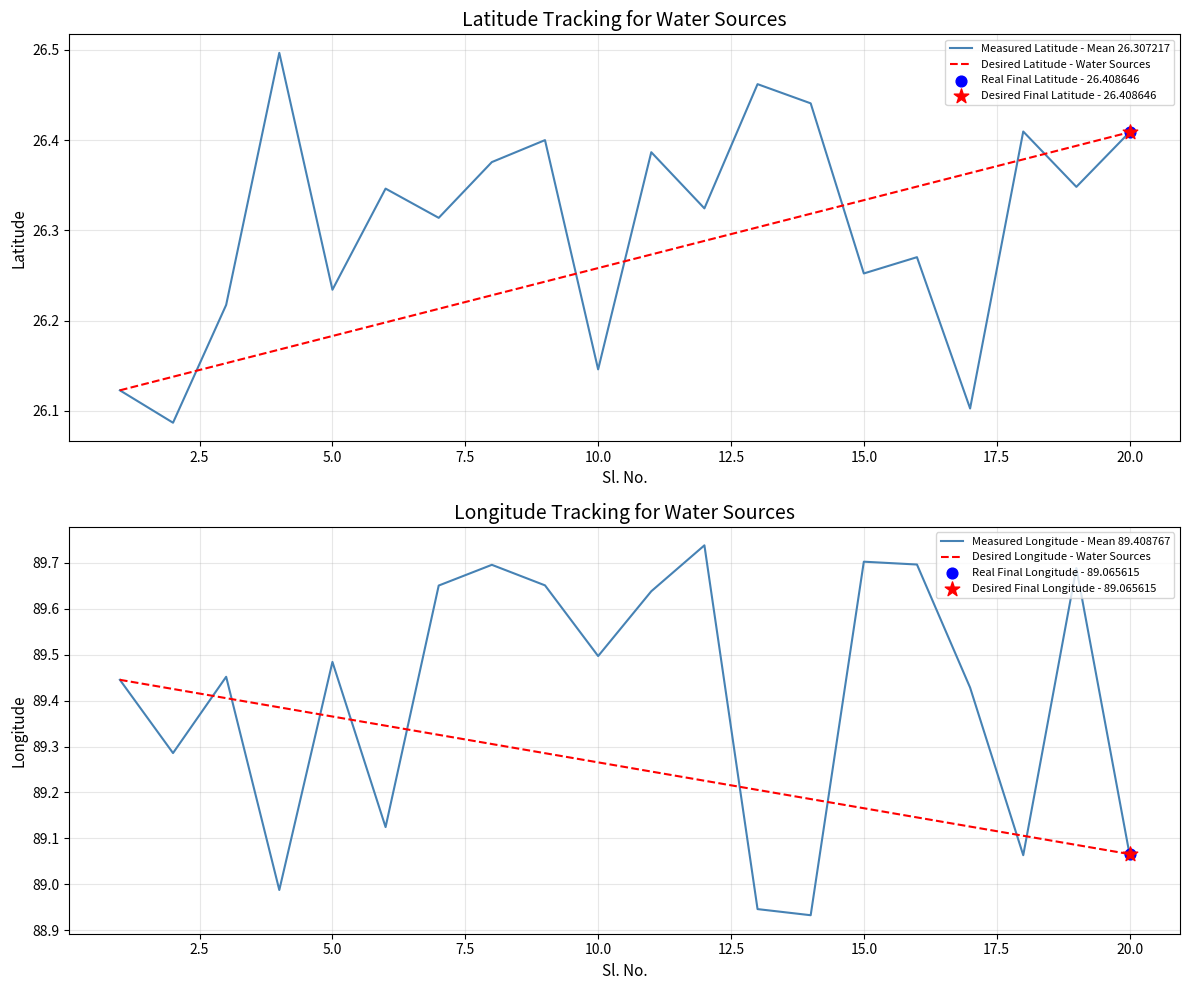

Where is Desired Longitude - Water Sources nearest to the value 89?

20.0